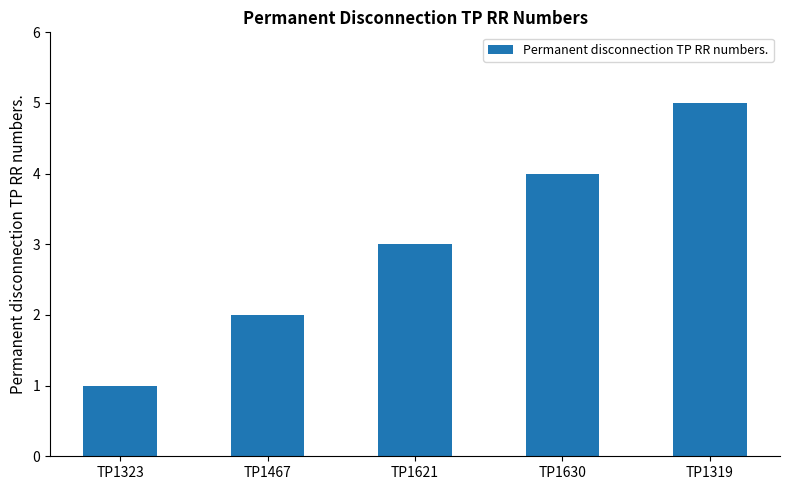

Rank the categories by value from lowest to highest.

TP1323, TP1467, TP1621, TP1630, TP1319